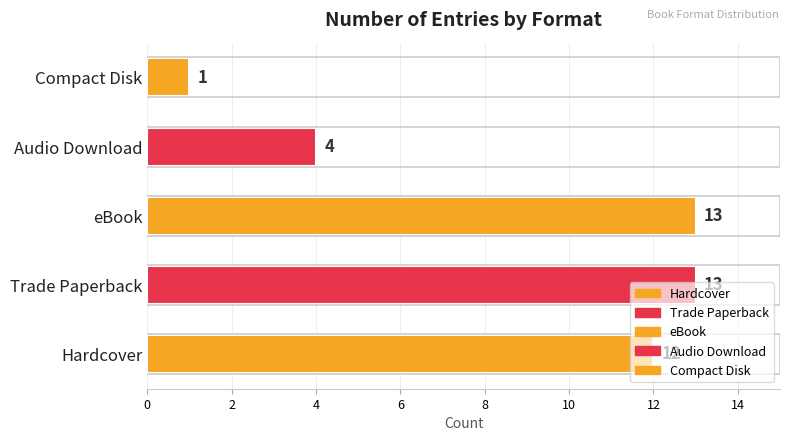

List the labels in order of value, largest first.

Trade Paperback, eBook, Hardcover, Audio Download, Compact Disk